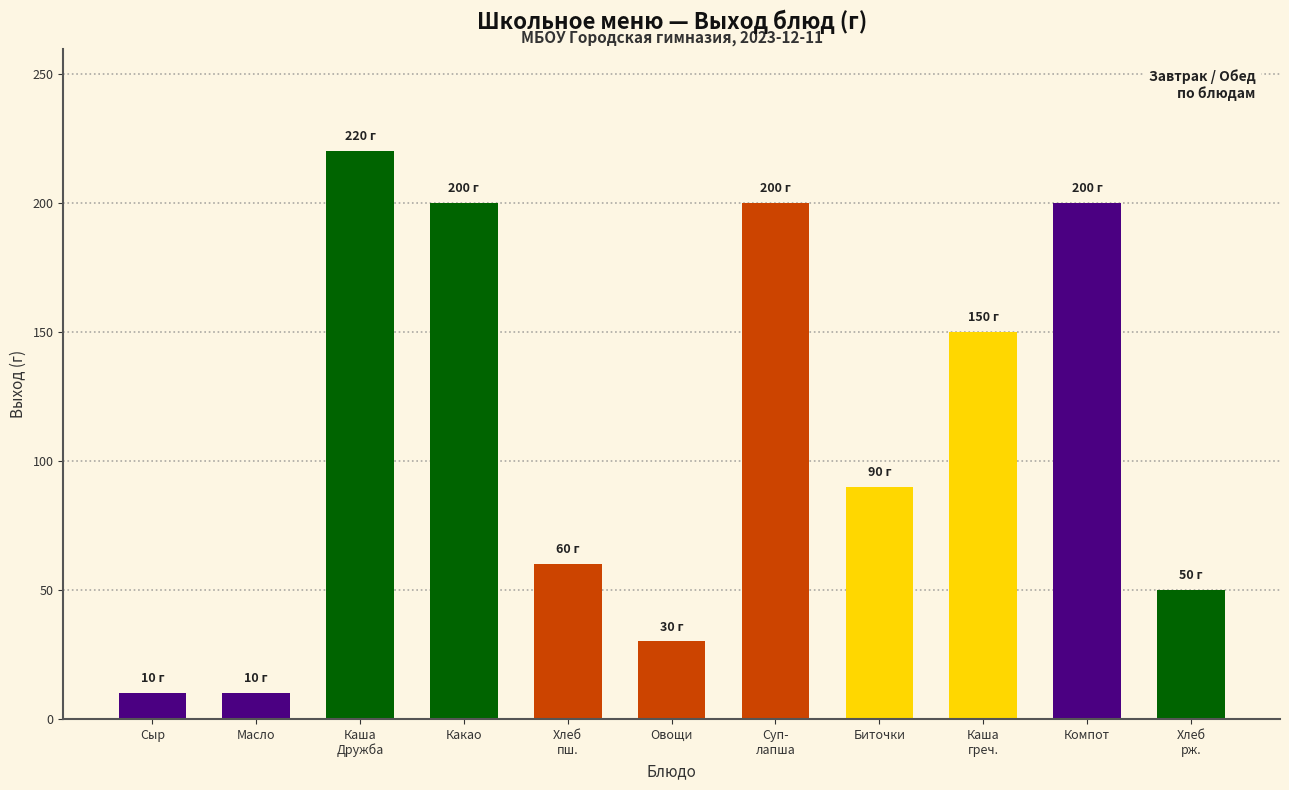

True or false: the data shows 200 at Компот.

True